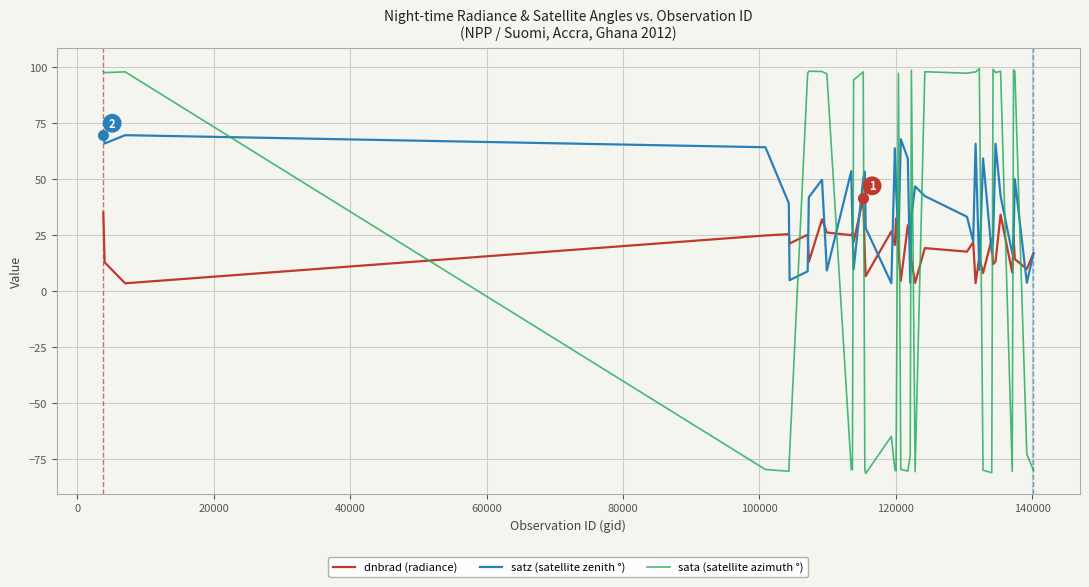

How many distinct data groups are displayed?

3